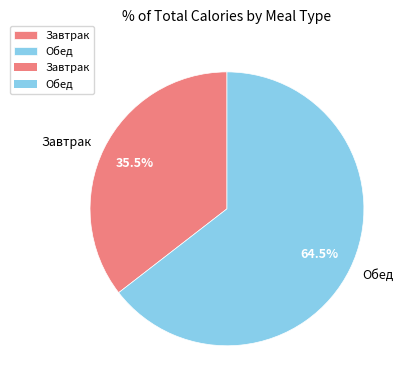

What percentage is NOT represented by Завтрак?

64.5%